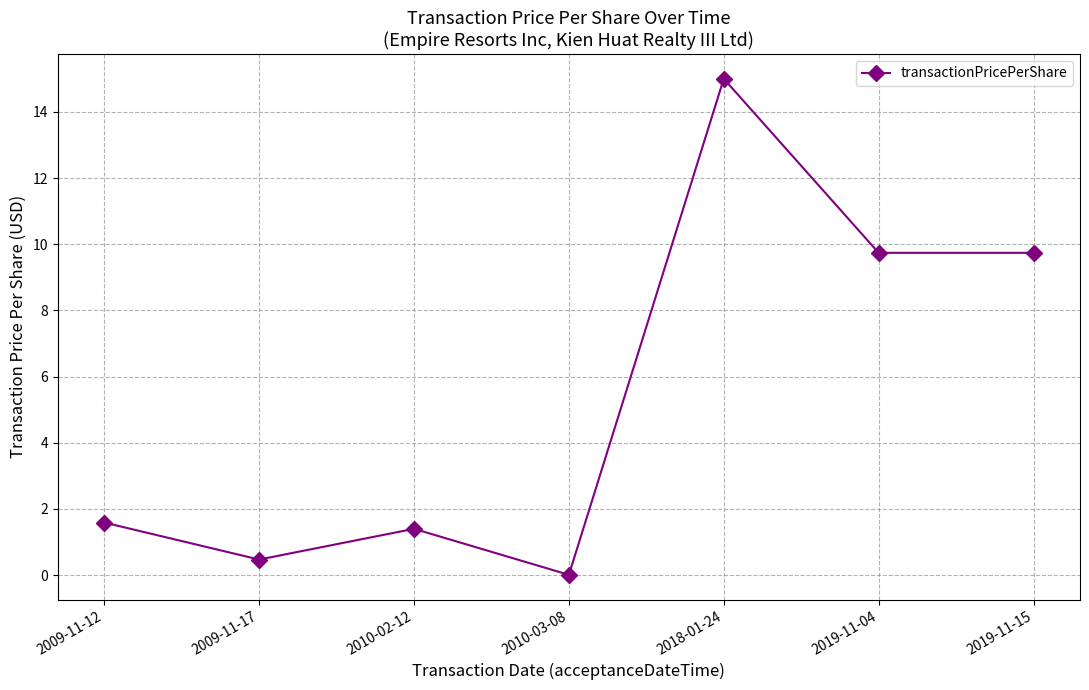

What value does the data have at 2018-01-24?

15.0